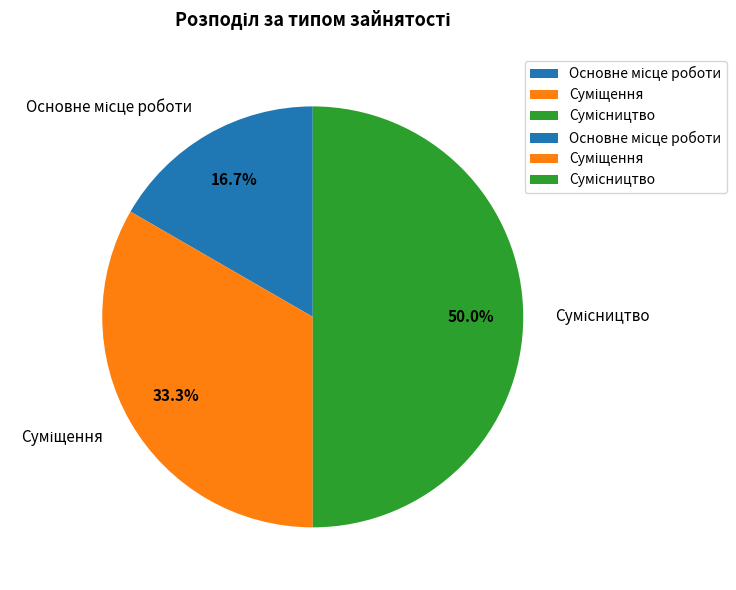

To the nearest percent, what is the difference between the largest and smallest slice percentages?

33%